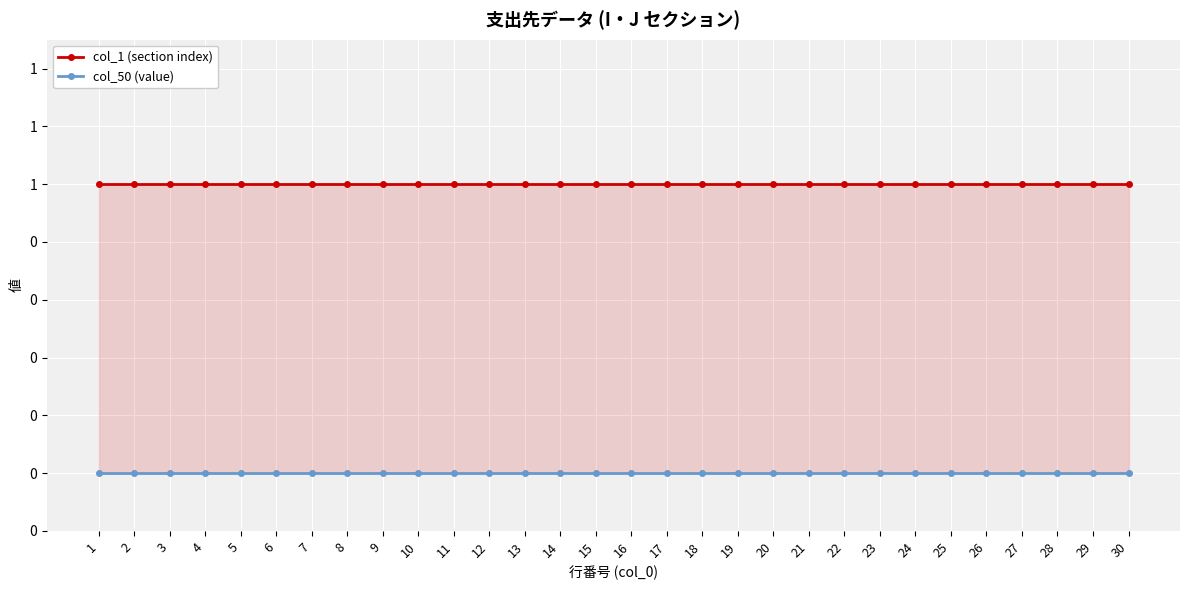

Where is col_1 (section index) nearest to the value 1?

1